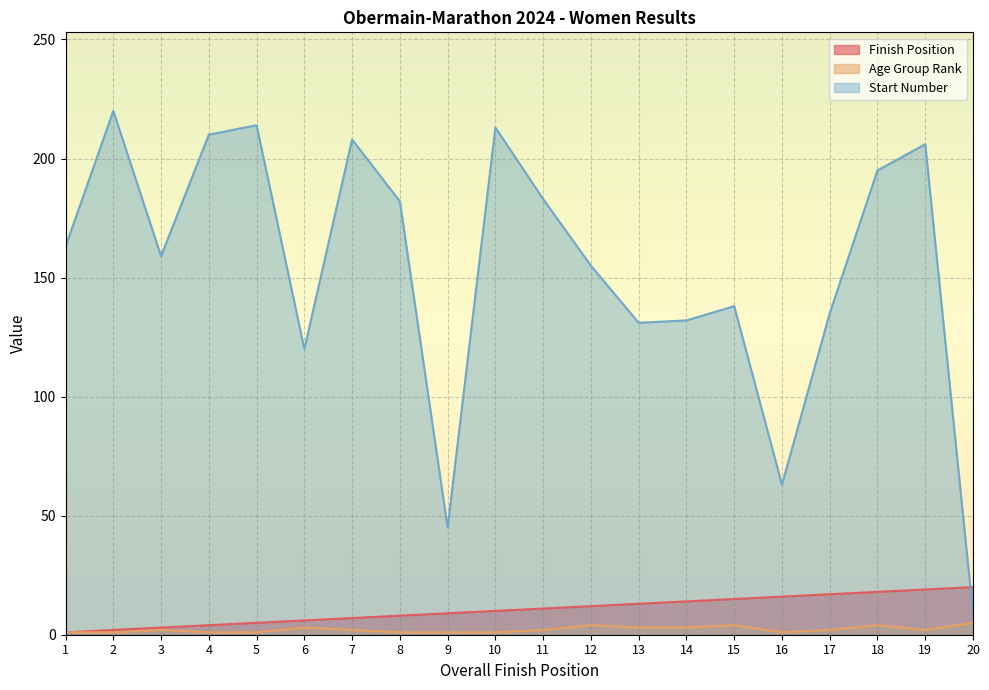

What is the sum of the Finish Position values at 19 and 5?

24